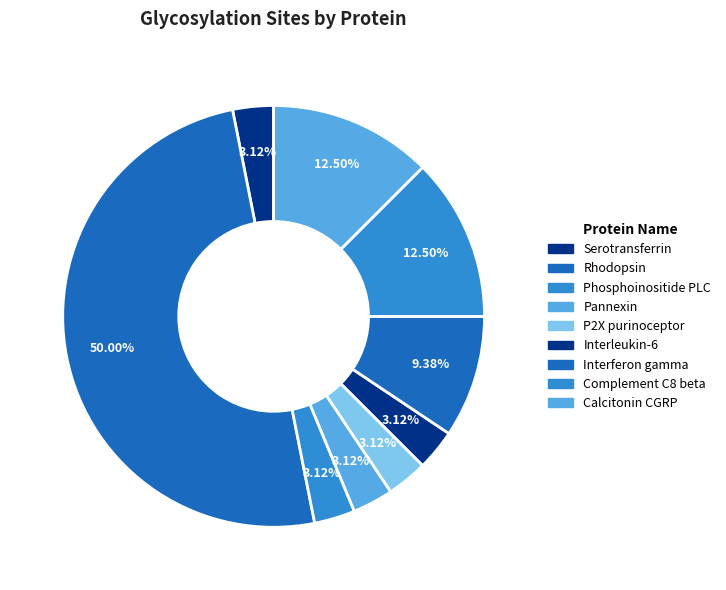

How many segments does this pie chart have?

9